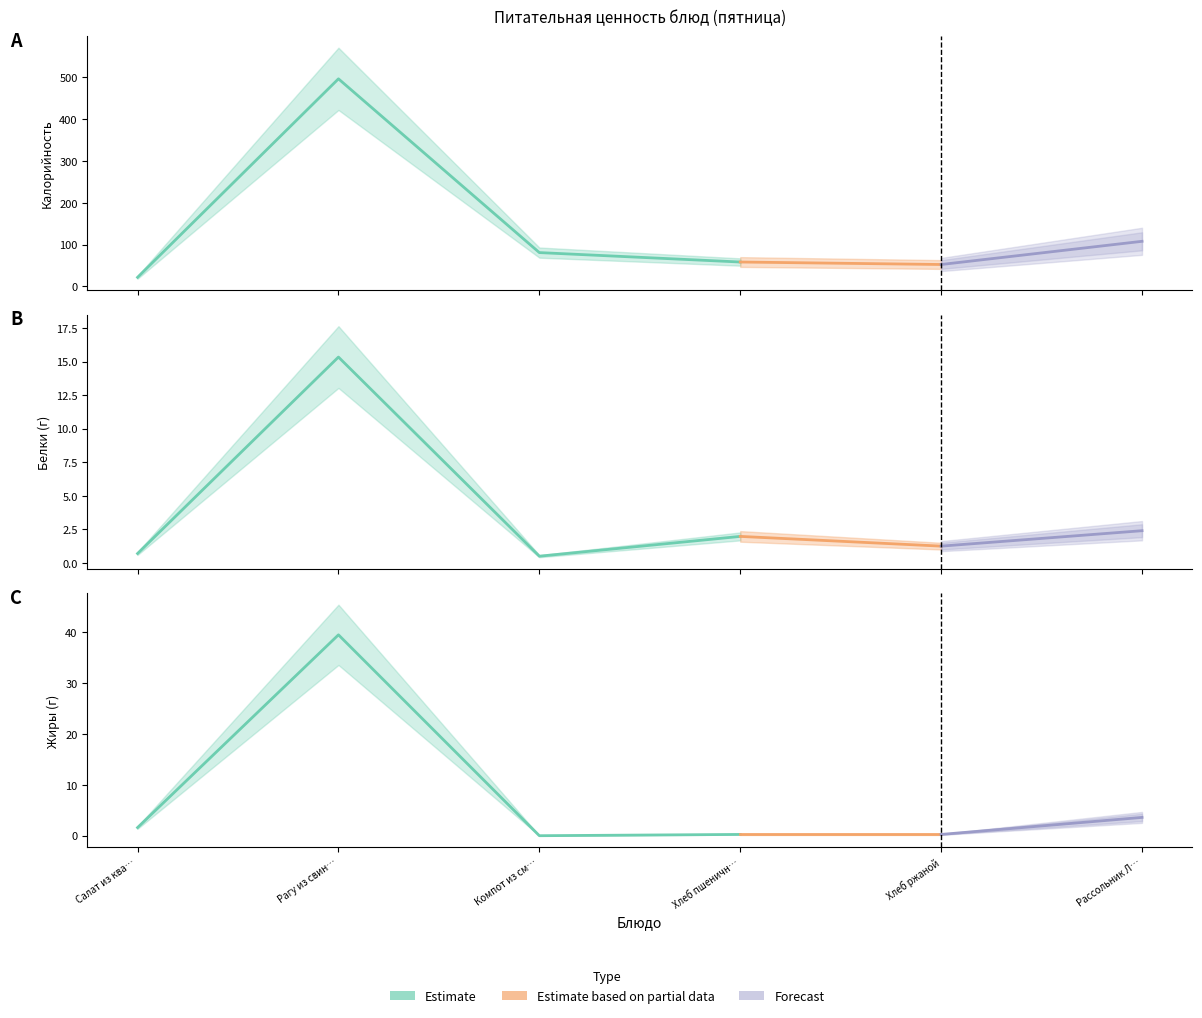

What is the difference between the second highest and second lowest values in the Жиры series?

3.4